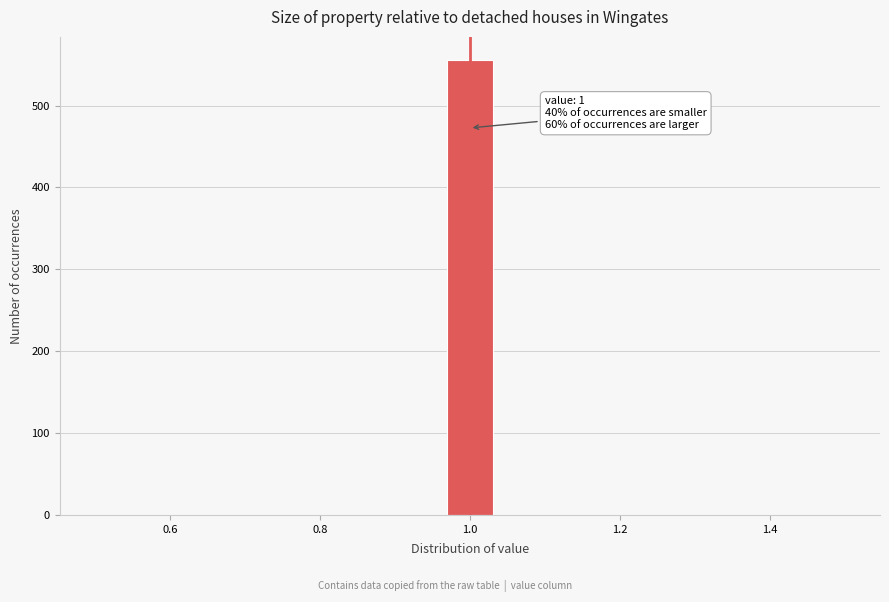

Around what value on the x-axis is the tallest bar? Give the approximate position of its centre, as read against the axis.

1.00